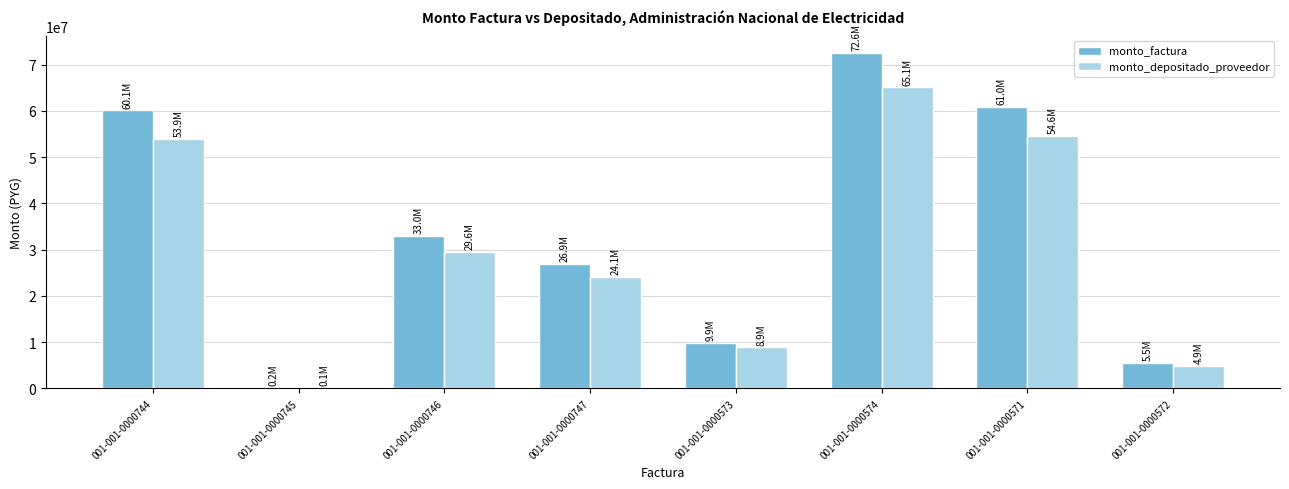

How many series are shown in this chart?

2